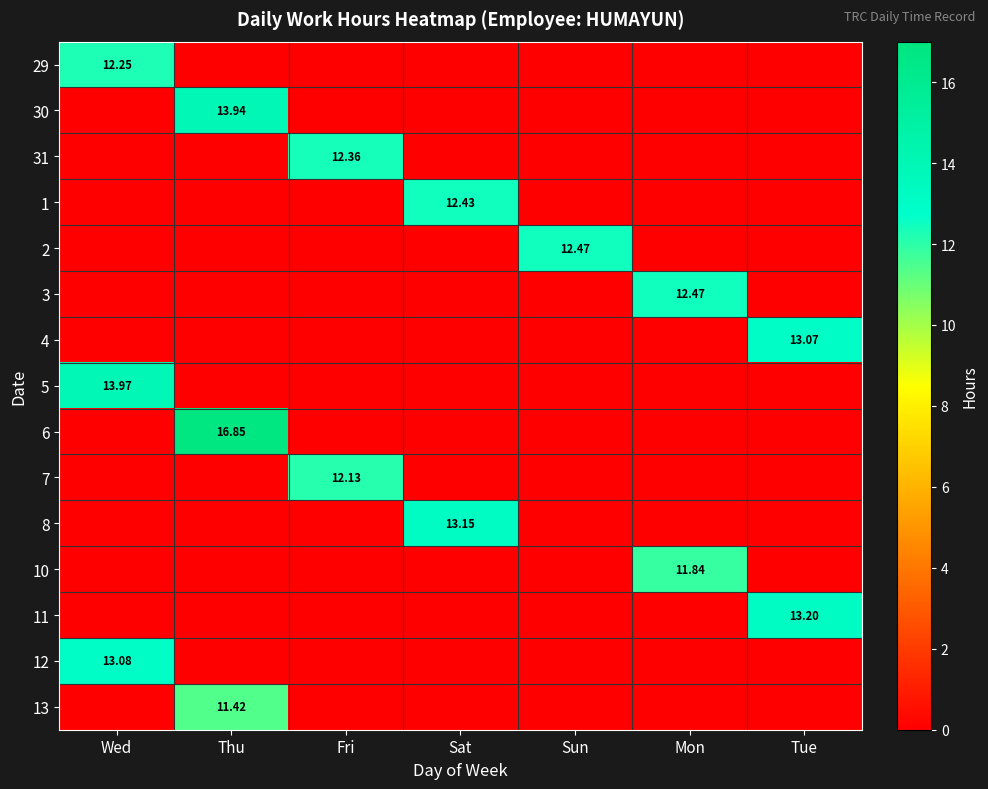

At how many categories does at least one series exceed 14?

1